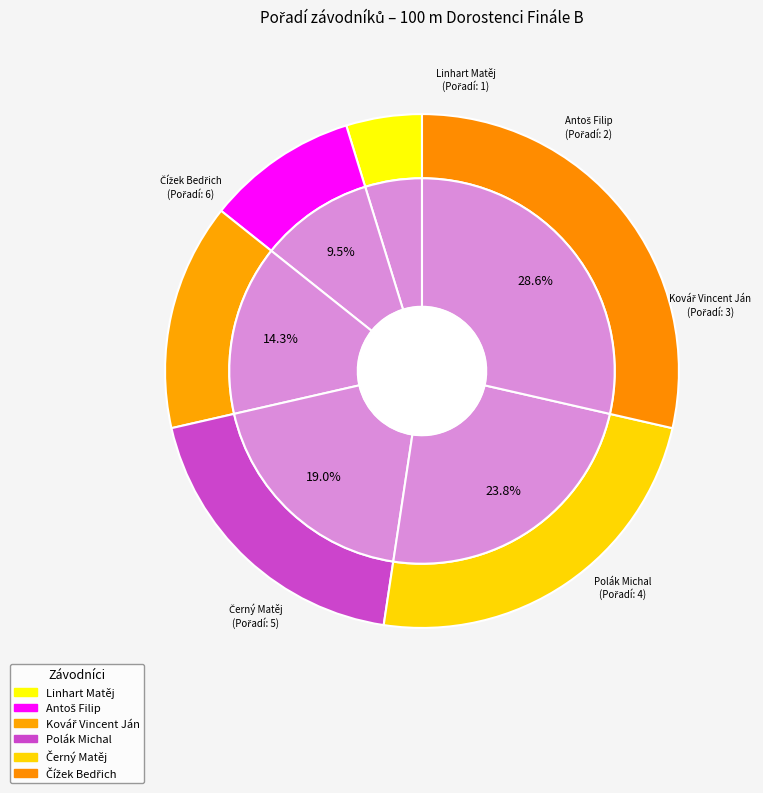

Is the sum of Kovář Vincent Ján and Polák Michal greater than half?

No